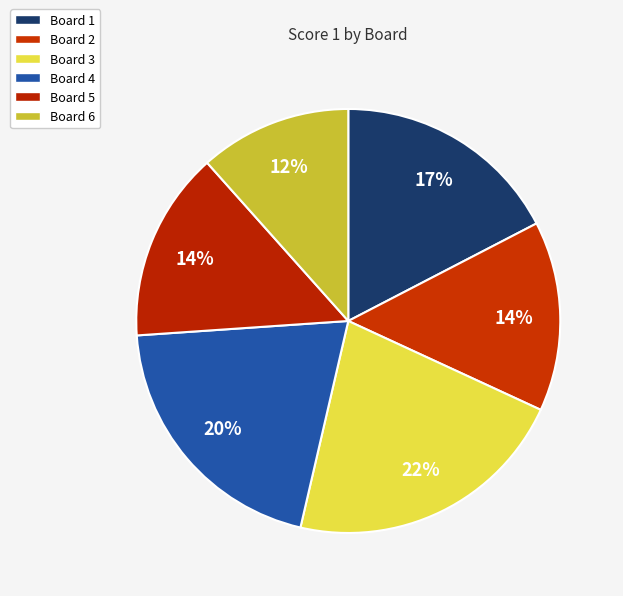

To the nearest percent, what portion does Board 4 represent?

20%